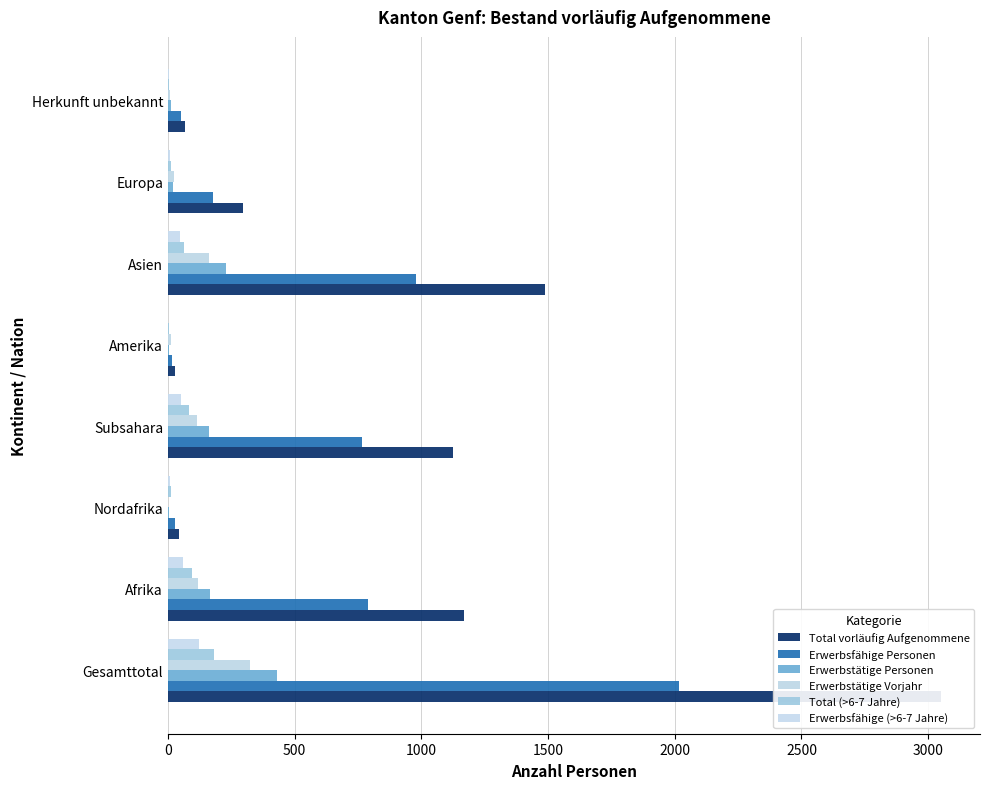

The Erwerbstätige Vorjahr series shows 4 at Herkunft unbekannt. True or false?

False